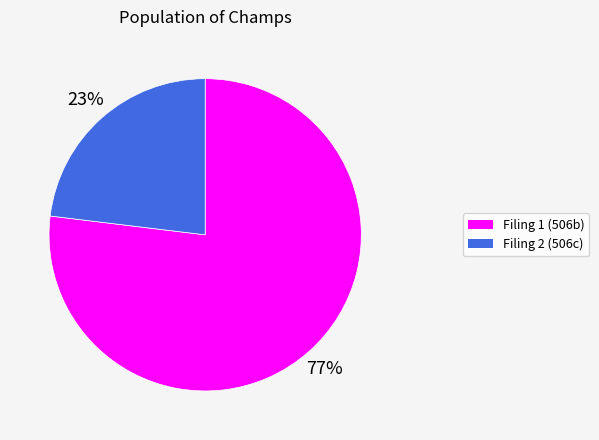

To the nearest percent, what is the difference between the largest and smallest slice percentages?

54%